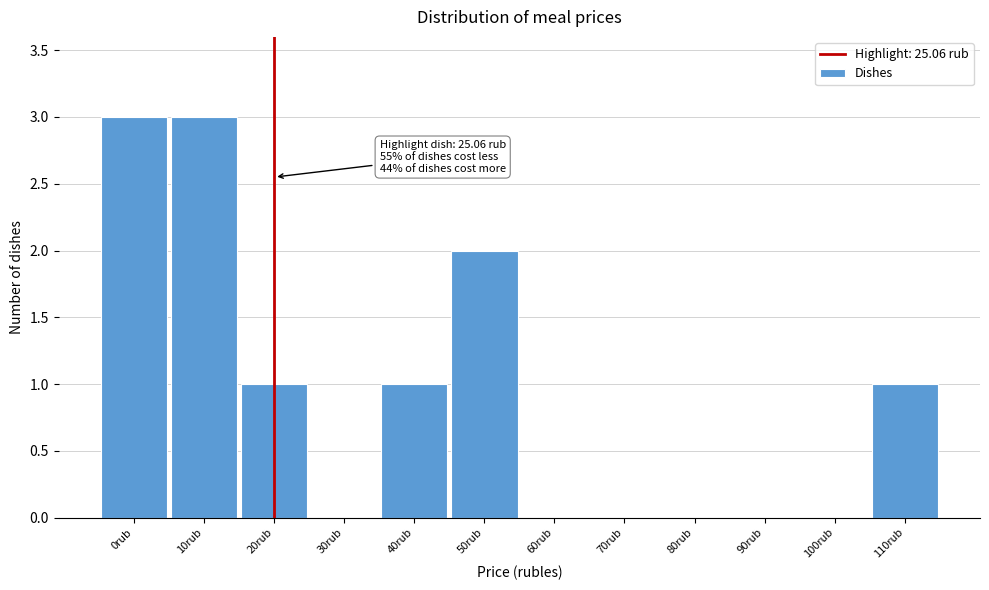

Reading left to right, extract all data points from this chart.

0rub=3	10rub=3	20rub=1	30rub=0	40rub=1	50rub=2	60rub=0	70rub=0	80rub=0	90rub=0	100rub=0	110rub=1